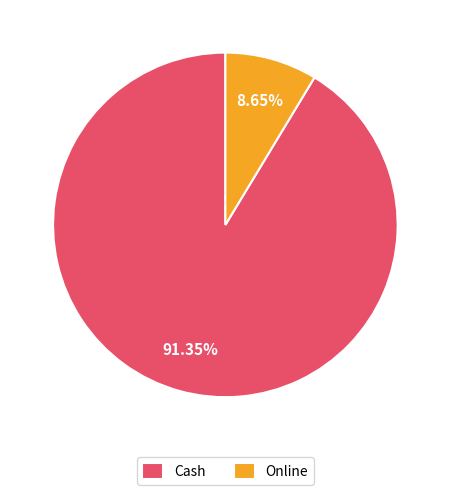

How much of the chart is everything except Online?

91.3%